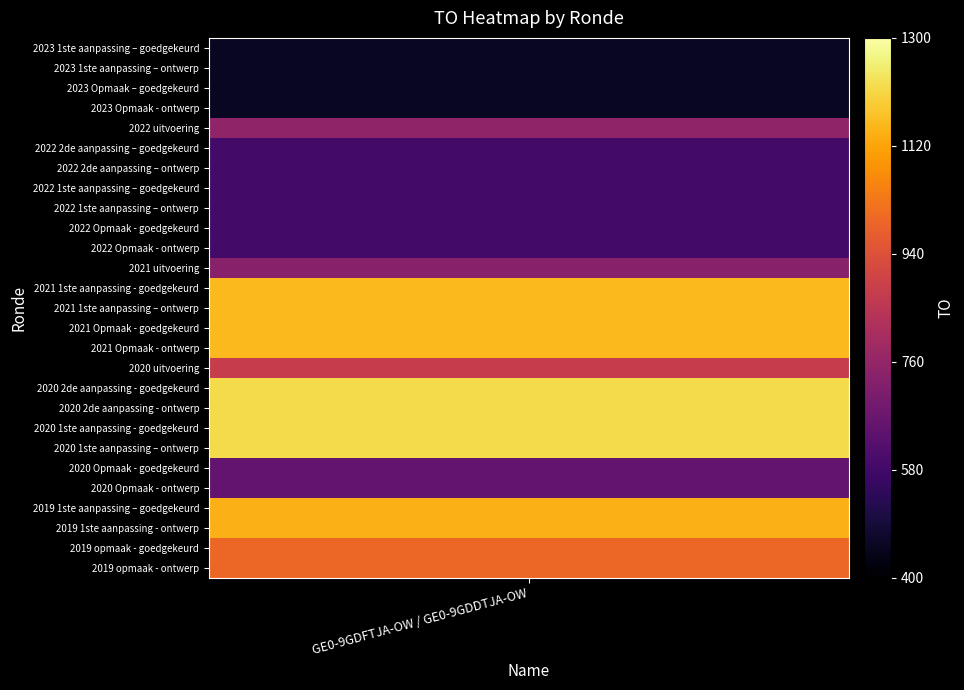

Is it true that the value at 2022 Opmaak - goedgekeurd is 586?

True